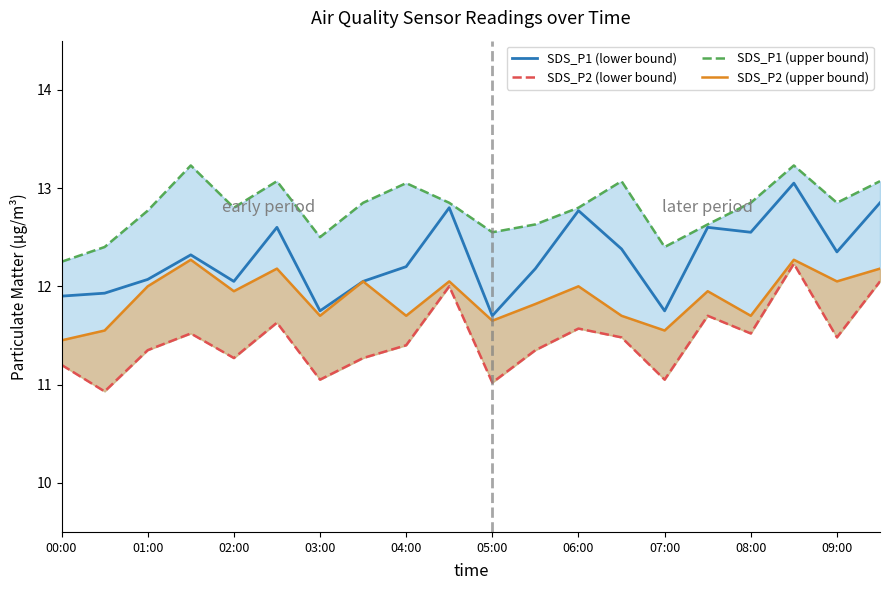

In SDS_P1 (upper bound), how many points are higher than both neighbors (excluding endpoints)?

5